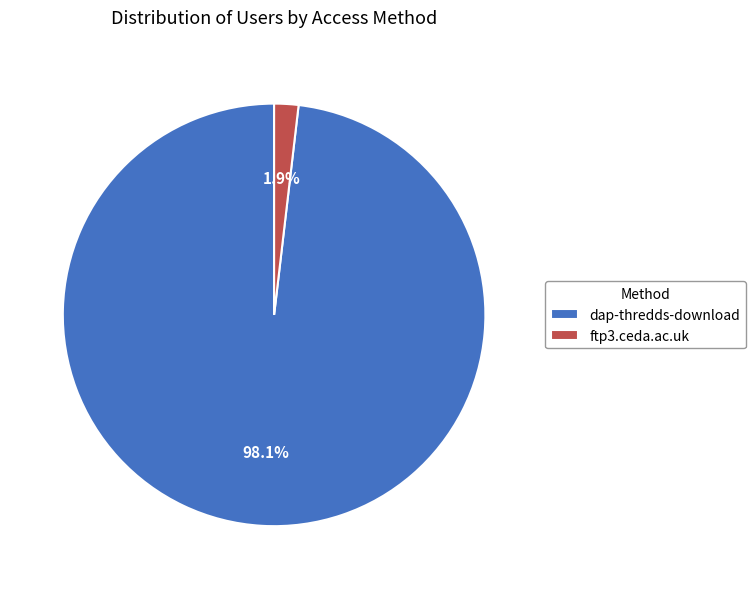

Which category has the biggest portion of the pie?

dap-thredds-download